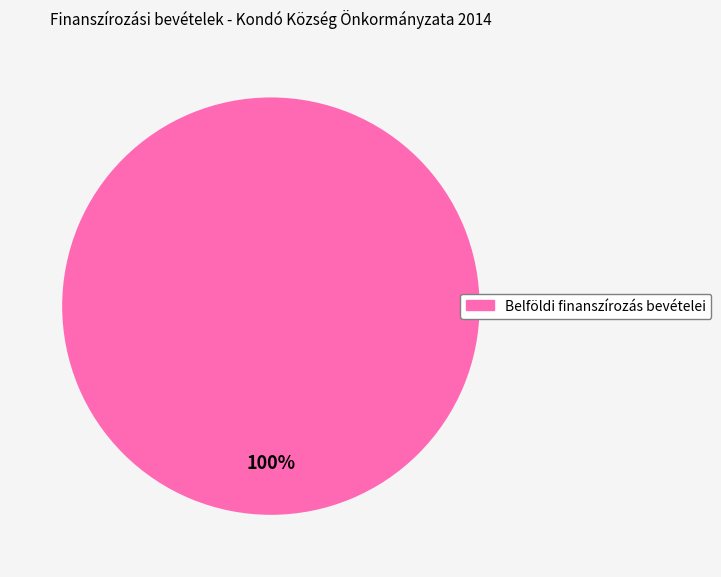

Does any single category account for the majority?

Yes